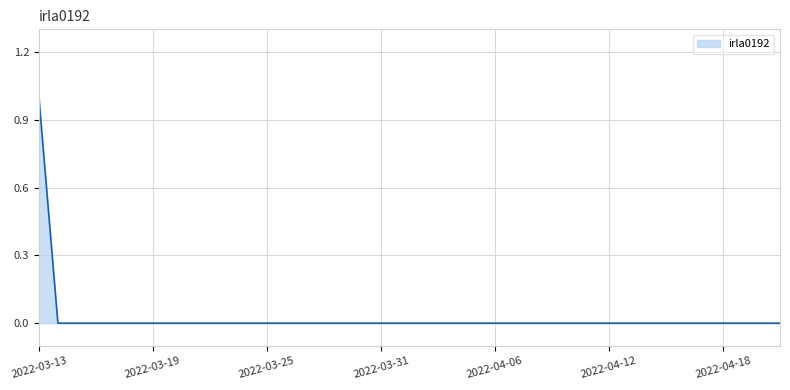

How many lines are shown in the chart?

1